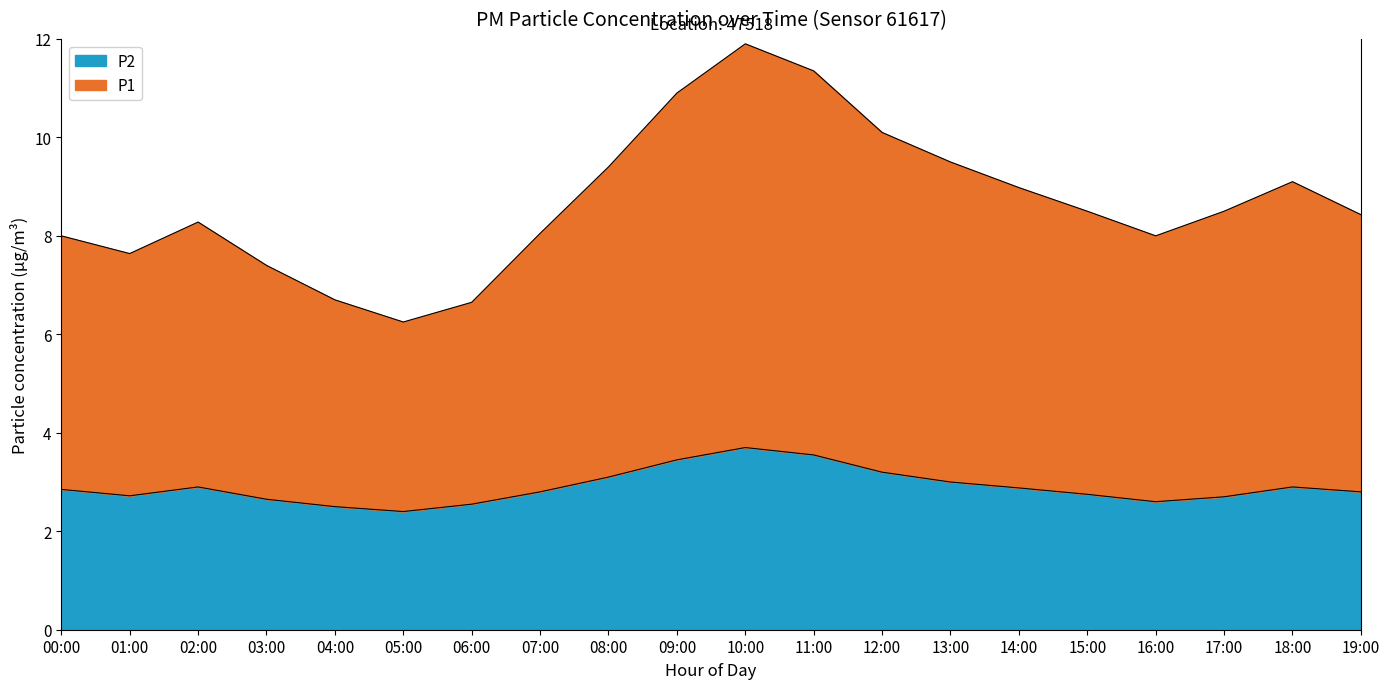

True or false: P2 has a value of 2.5 at 06:00.

True